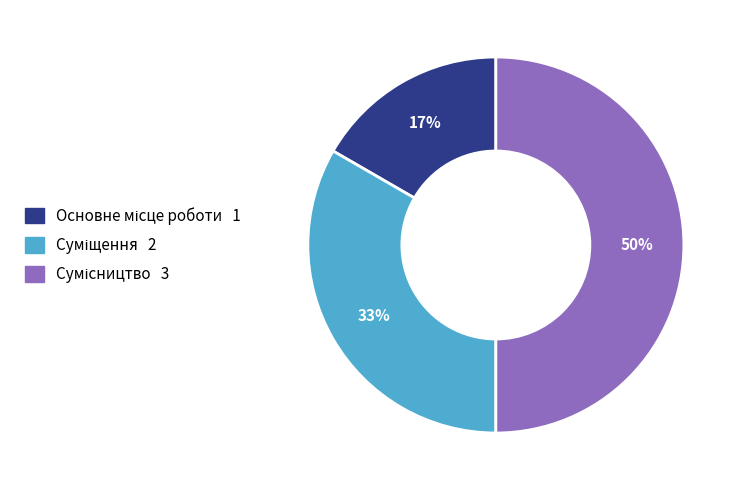

To the nearest percent, what is the average slice percentage?

33%